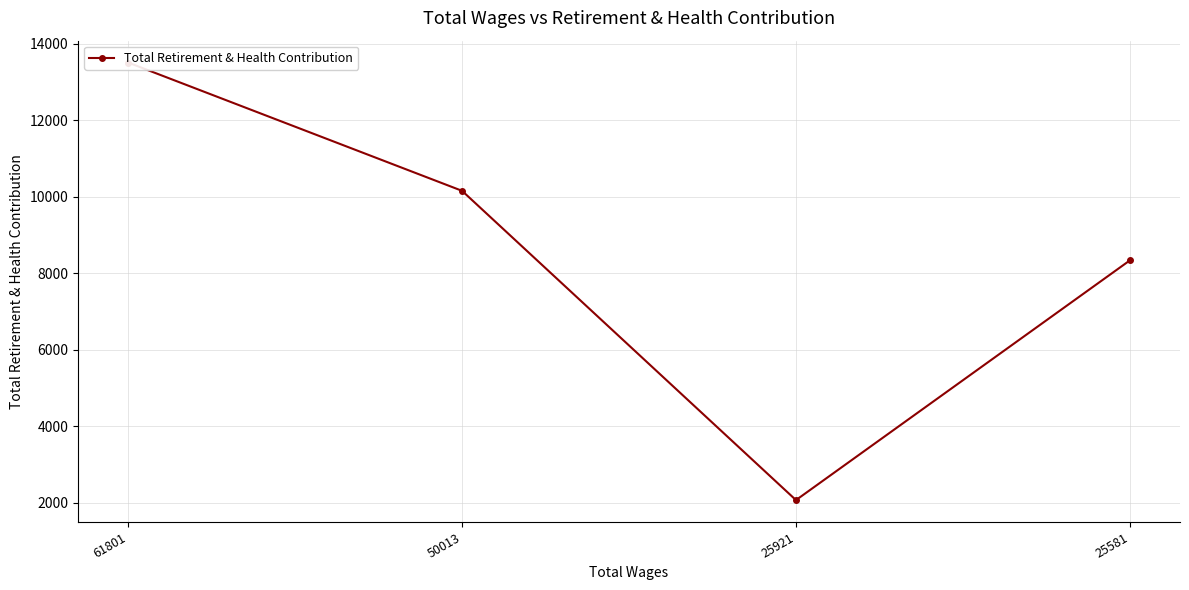

Where is the first local minimum?

25921